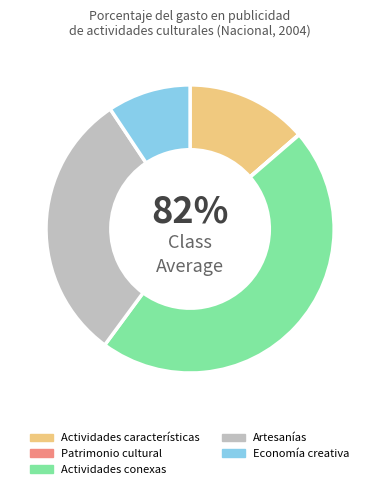

Does Actividades conexas account for over 50% of the chart?

No